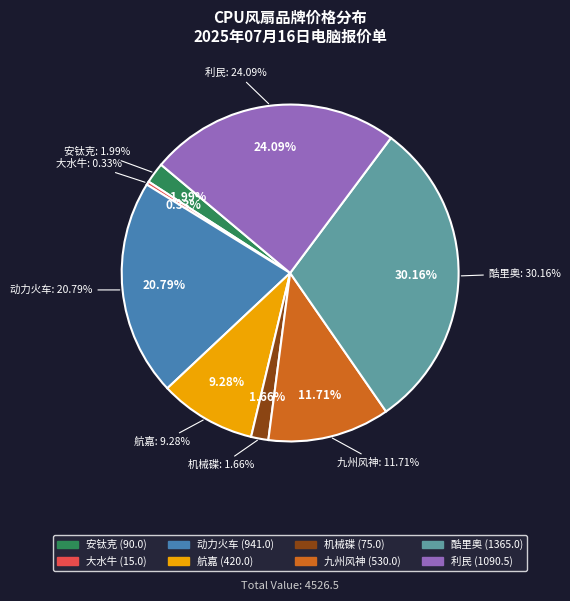

The 九州风神 slice represents 12% of the pie. True or false?

True